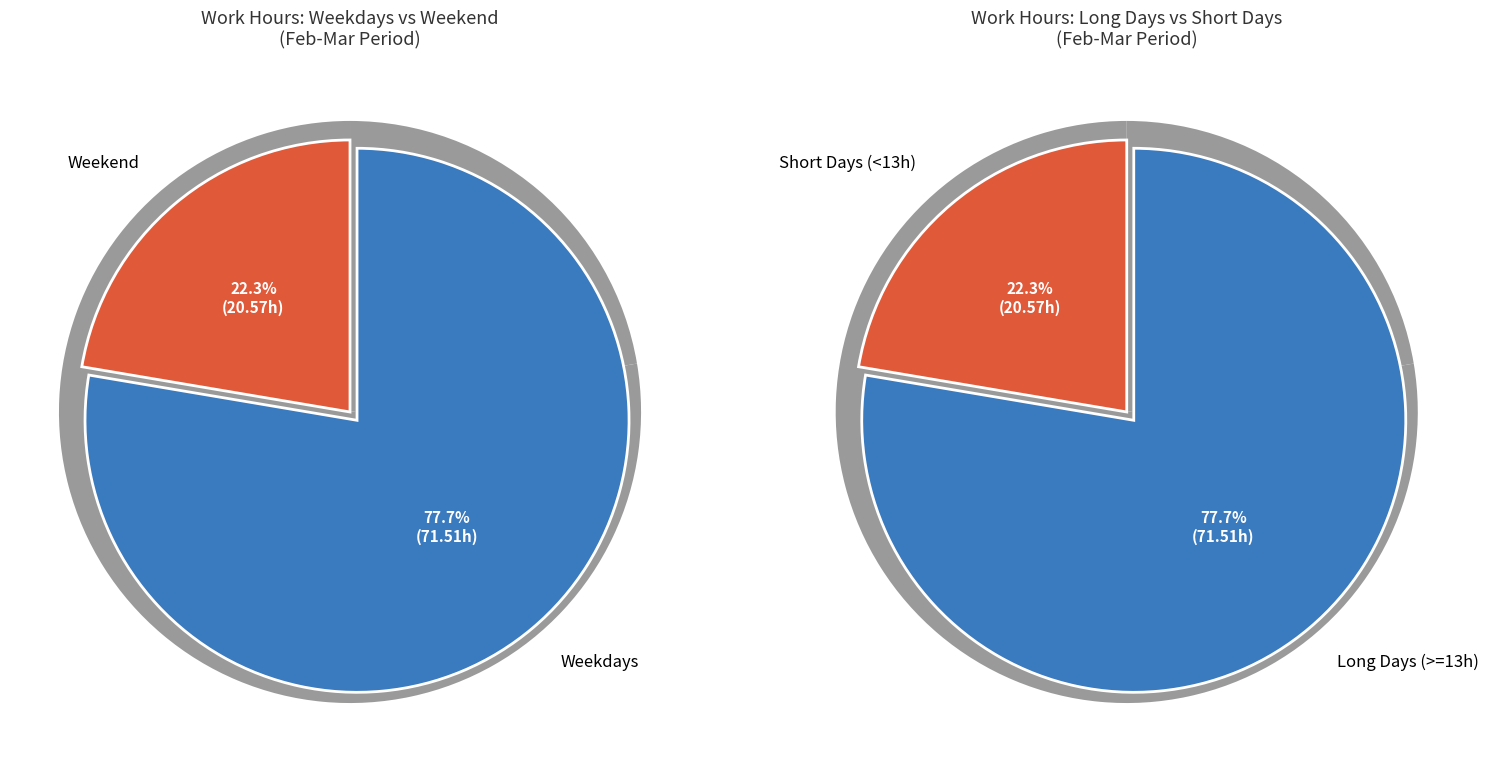

Is it true that Wed is 29% of the pie?

False